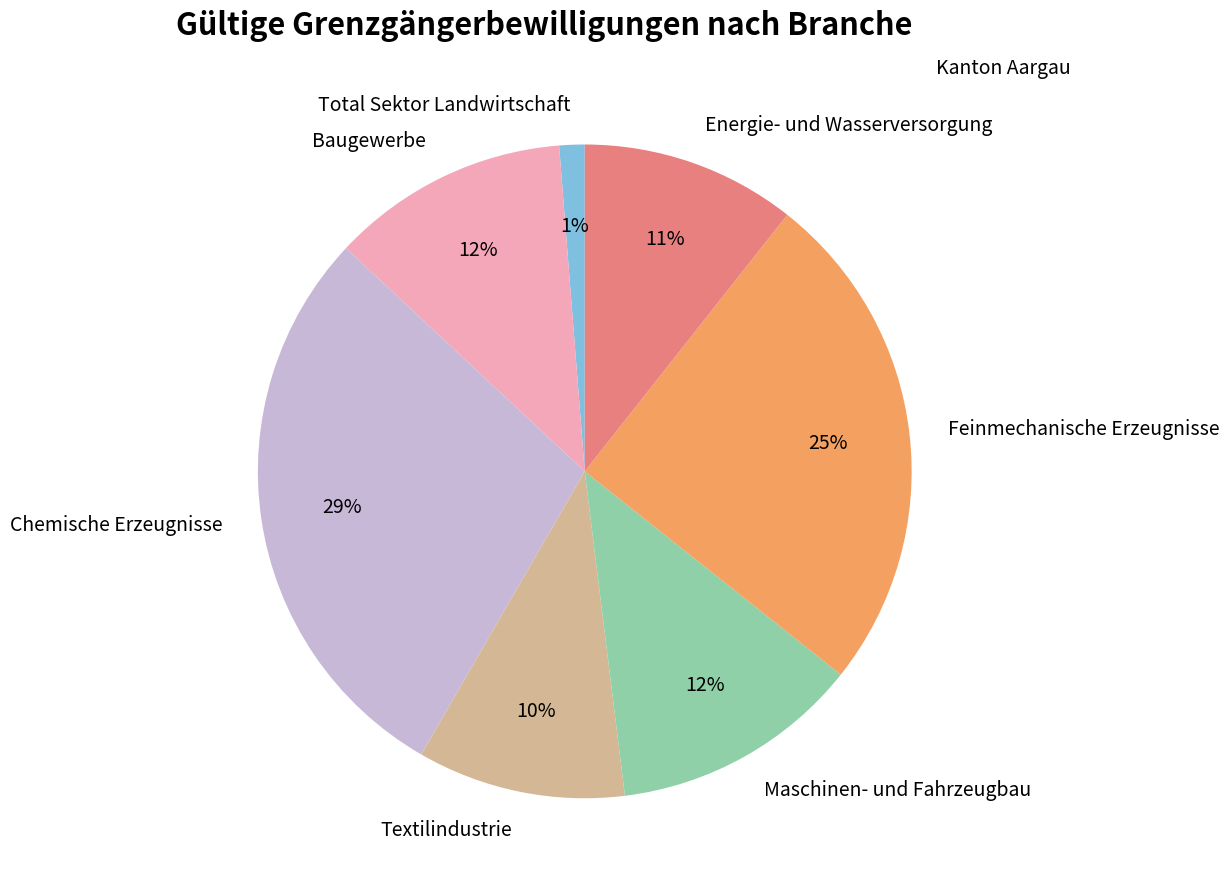

What percentage is the Textilindustrie slice, to the nearest percent?

10%